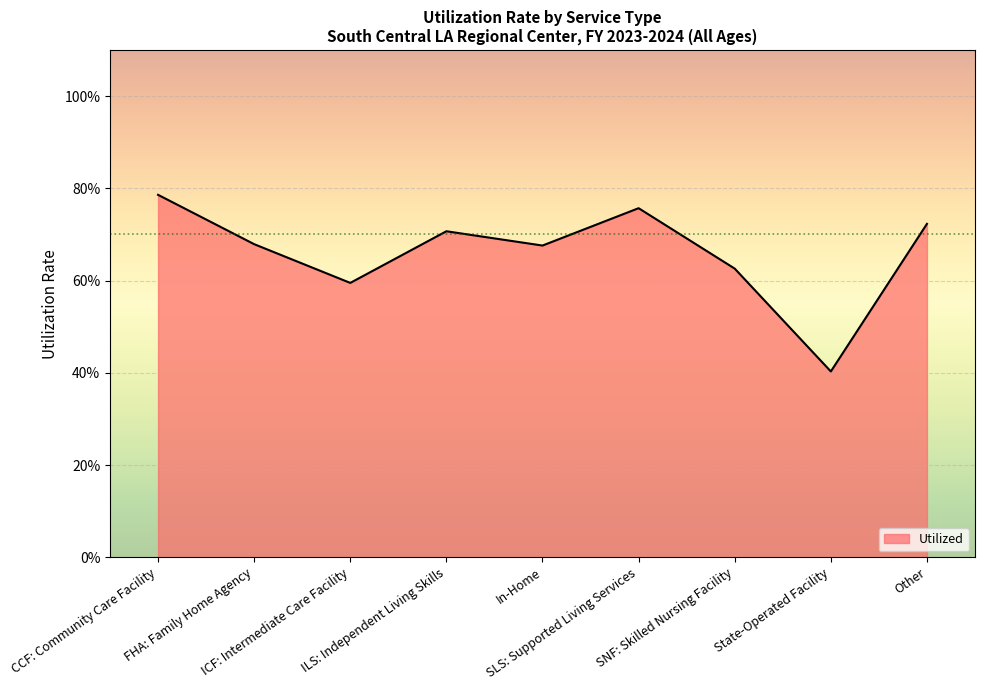

Reading left to right, extract all data points from this chart.

0.8	0.7	0.6	0.7	0.7	0.8	0.6	0.4	0.7